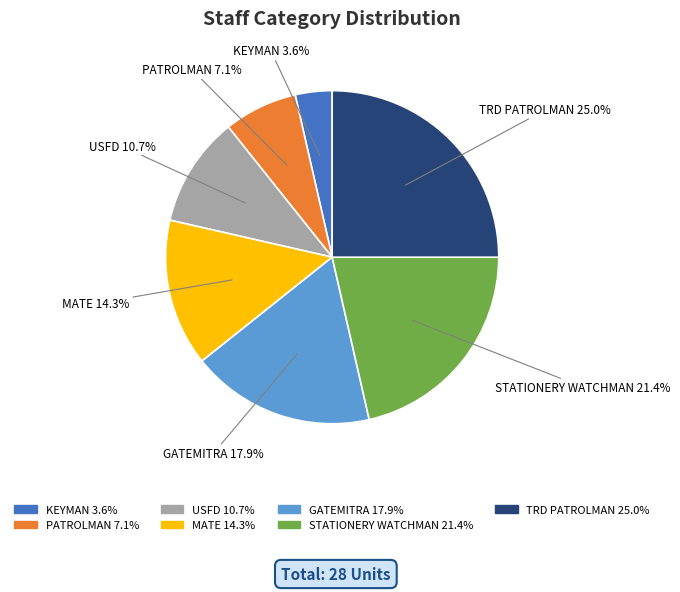

Is it true that MATE is 14% of the pie?

True